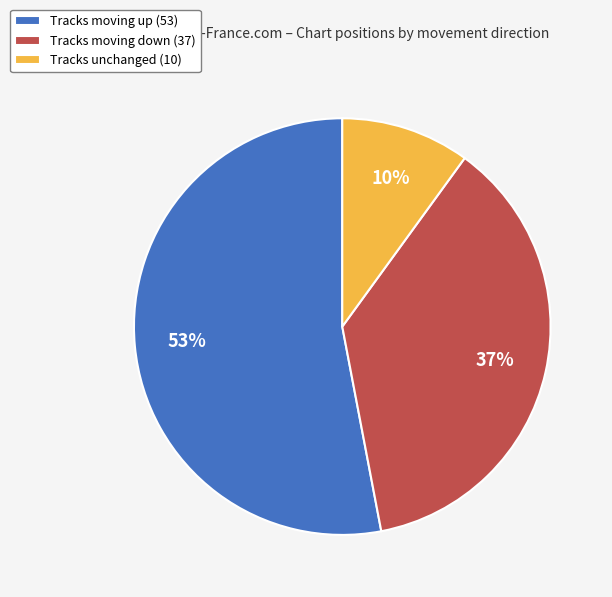

Combined, do Tracks moving up (53) and Tracks unchanged (10) account for over 50%?

Yes